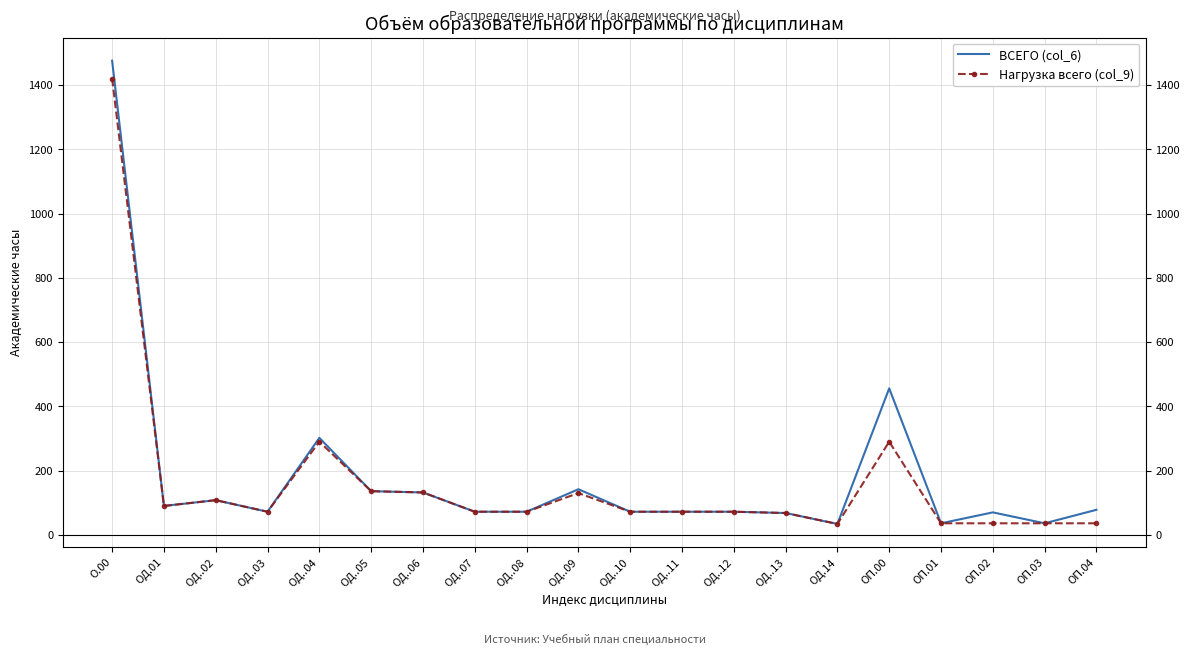

What is the label of the 15th point from the left?

ОД.14